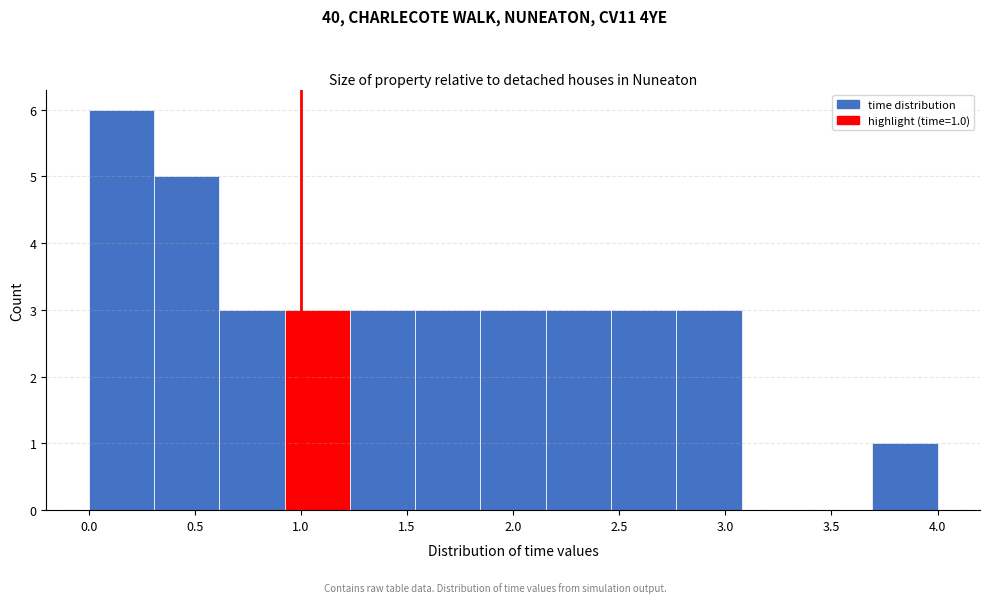

Over which range of the x-axis is the bar tallest?

0.00 to 0.30